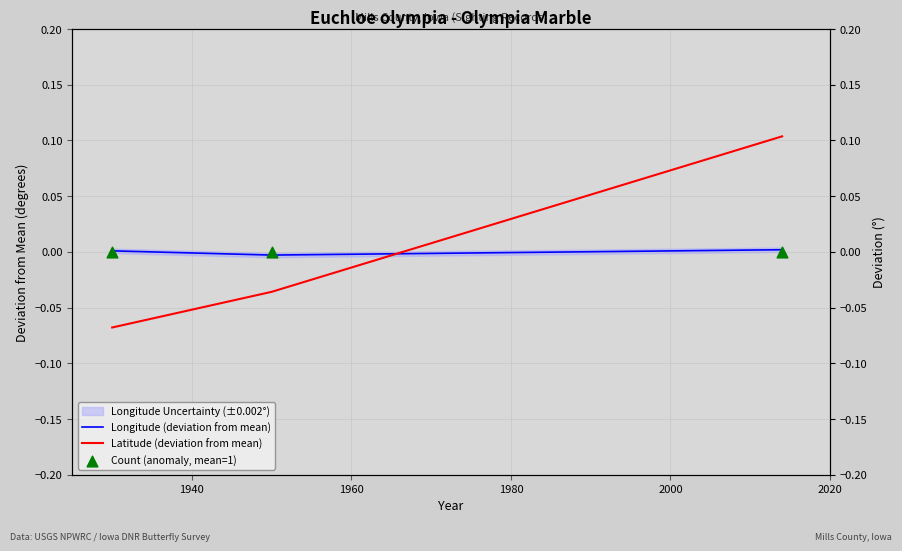

Which series contains the highest Y value?

Latitude (deviation from mean)